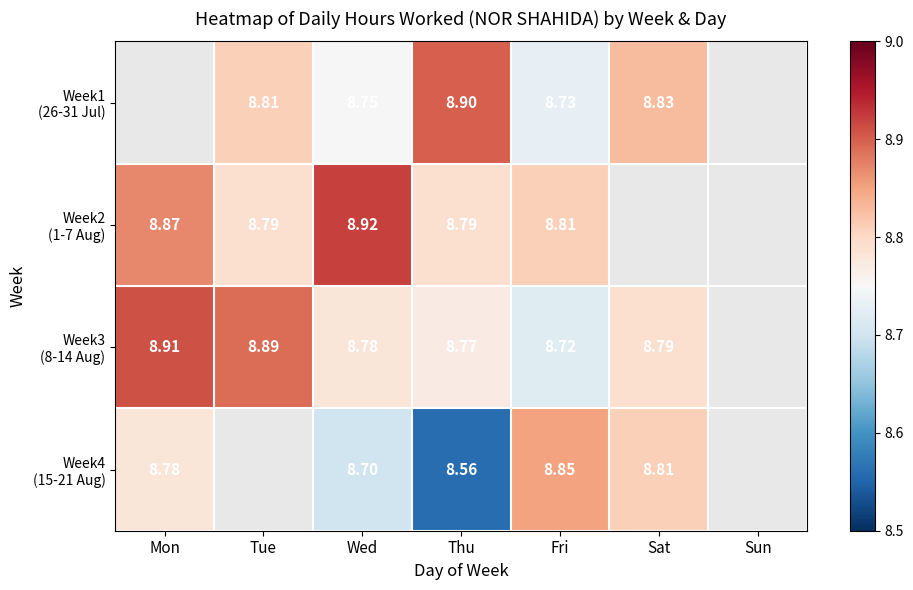

What is the total value across all series at Sat?

26.4